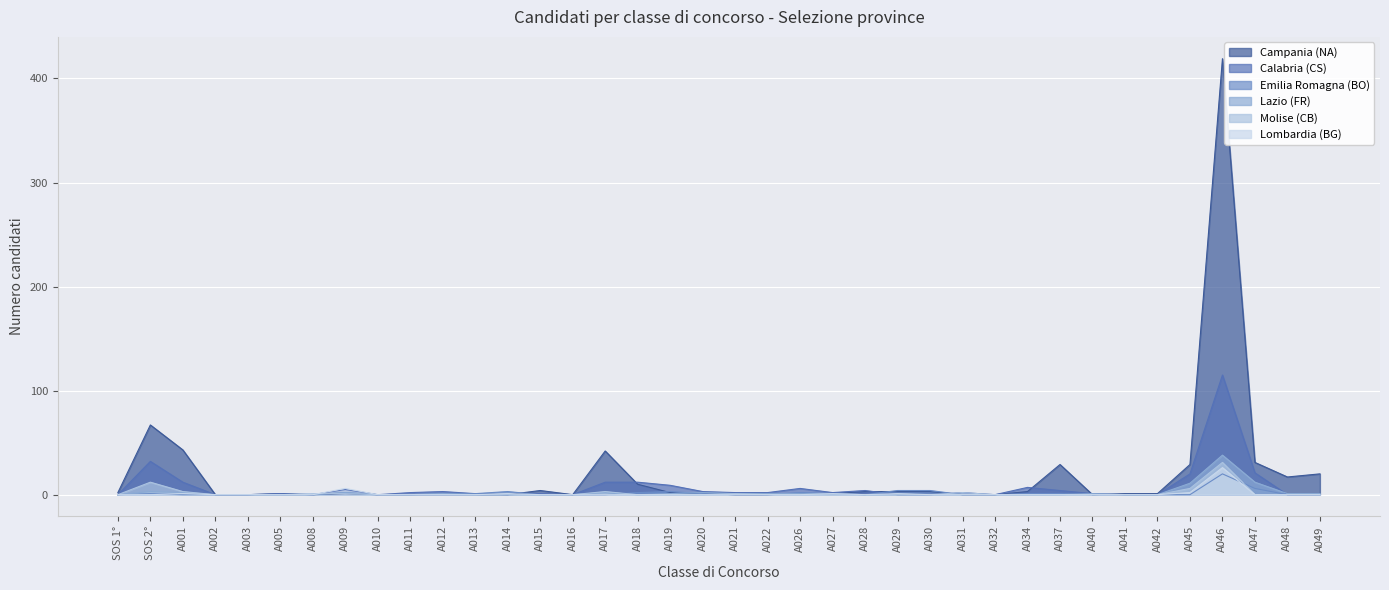

Is it true that Lazio (FR) equals 12 at A008?

False